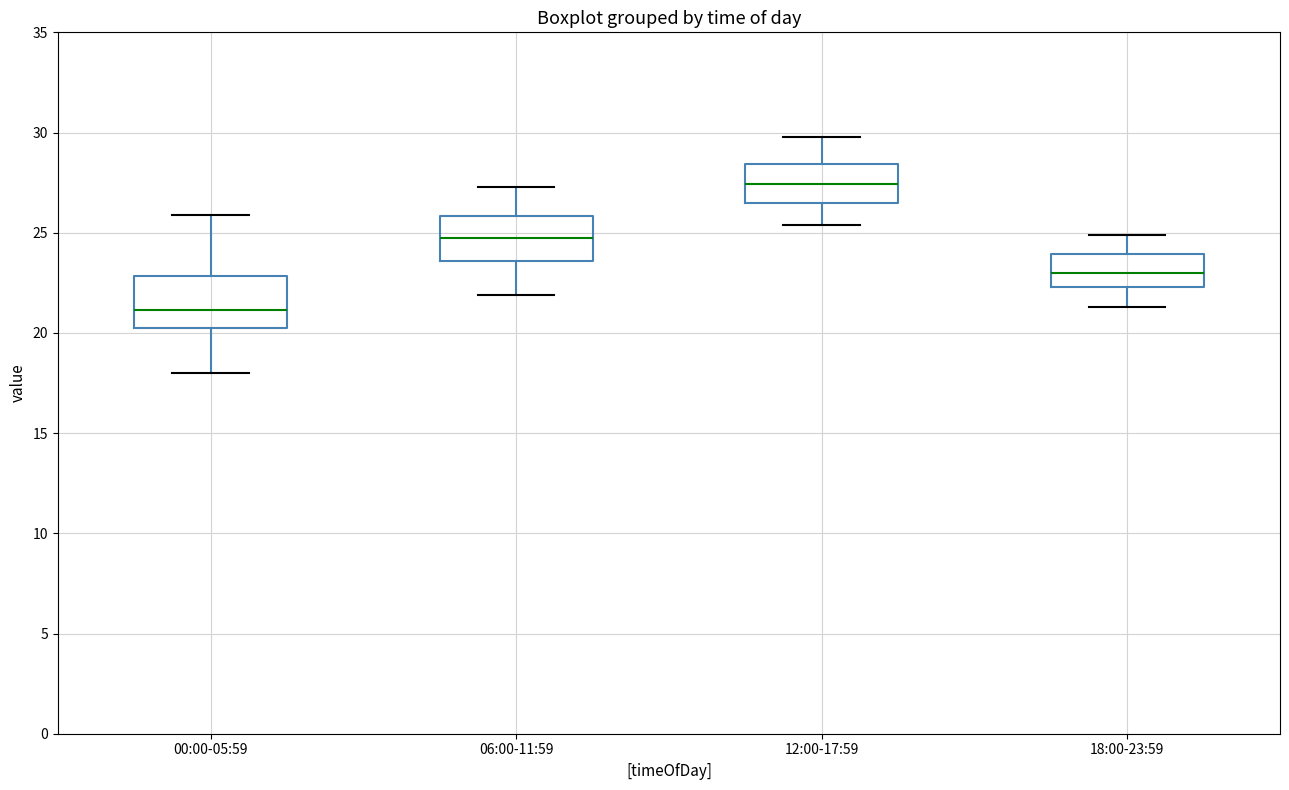

Reading left to right, read every box against the y-axis: the position of its median line, the range the box covers, and the ends of its whiskers. The values are not printed on the chart, so give them approximately, as read against the axis.

00:00-05:59: median 21.0, box 20.5 to 23.0, whiskers 18.0 to 26.0
06:00-11:59: median 24.5, box 23.5 to 26.0, whiskers 22.0 to 27.5
12:00-17:59: median 27.5, box 26.5 to 28.5, whiskers 25.5 to 30.0
18:00-23:59: median 23.0, box 22.5 to 24.0, whiskers 21.5 to 25.0